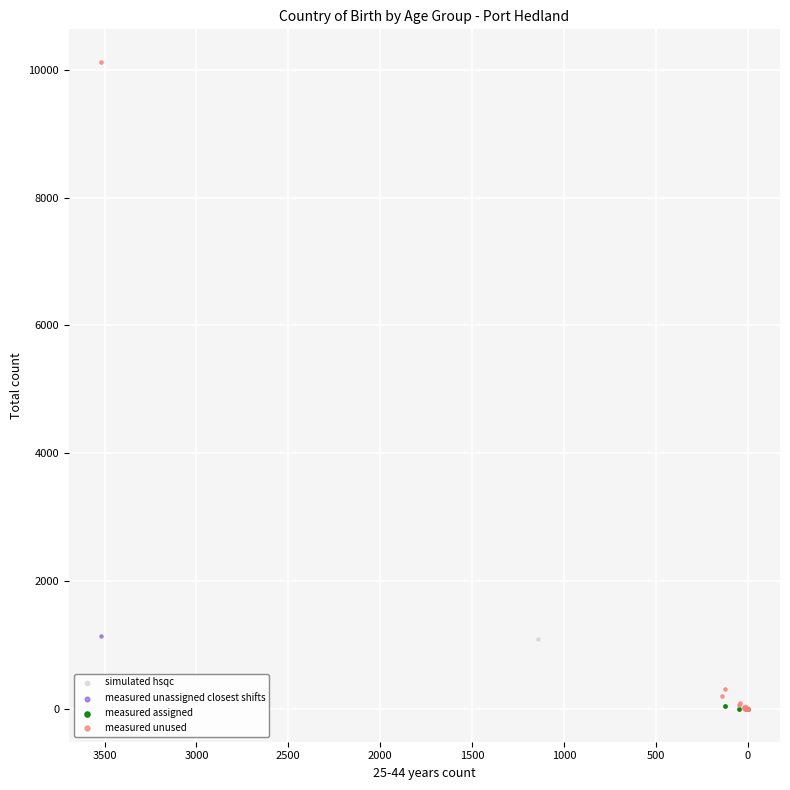

Which series reaches the maximum Y coordinate?

measured unused